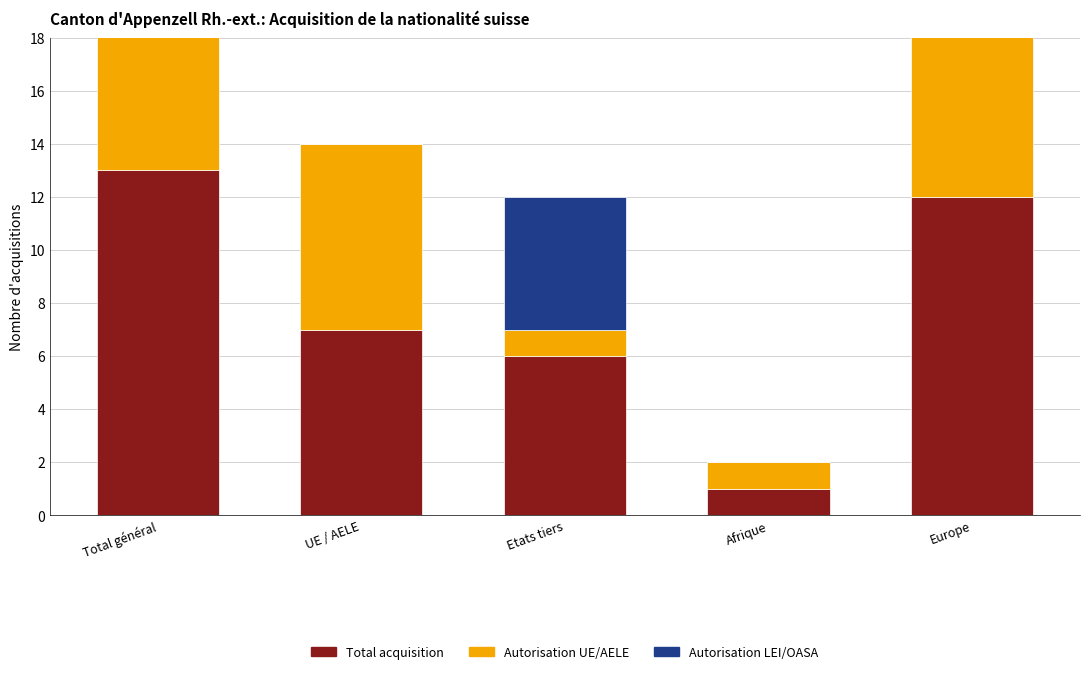

What are all the series names shown in the legend?

Total acquisition, Autorisation UE/AELE, Autorisation LEI/OASA